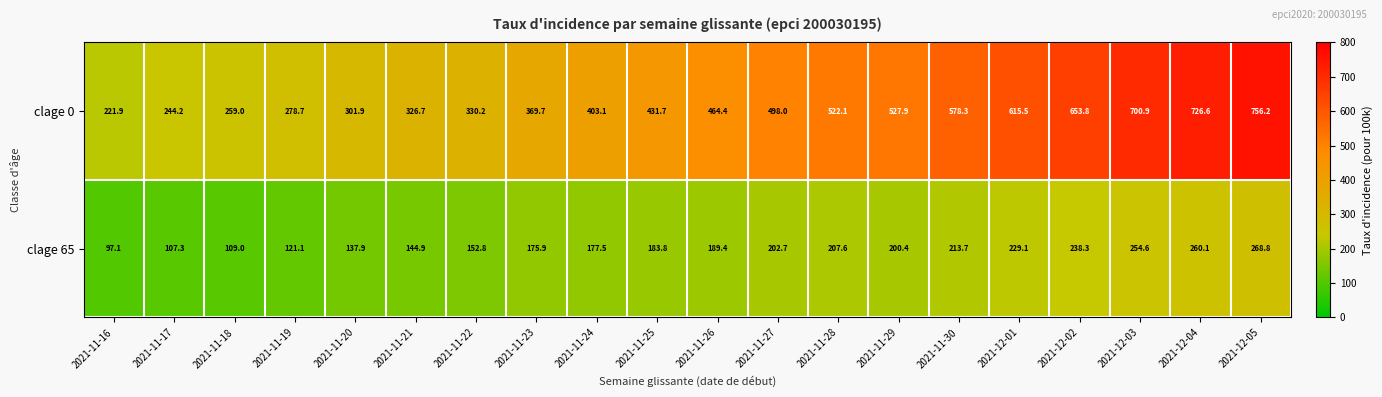

List the series in order of their peak value, highest first.

clage 0, clage 65